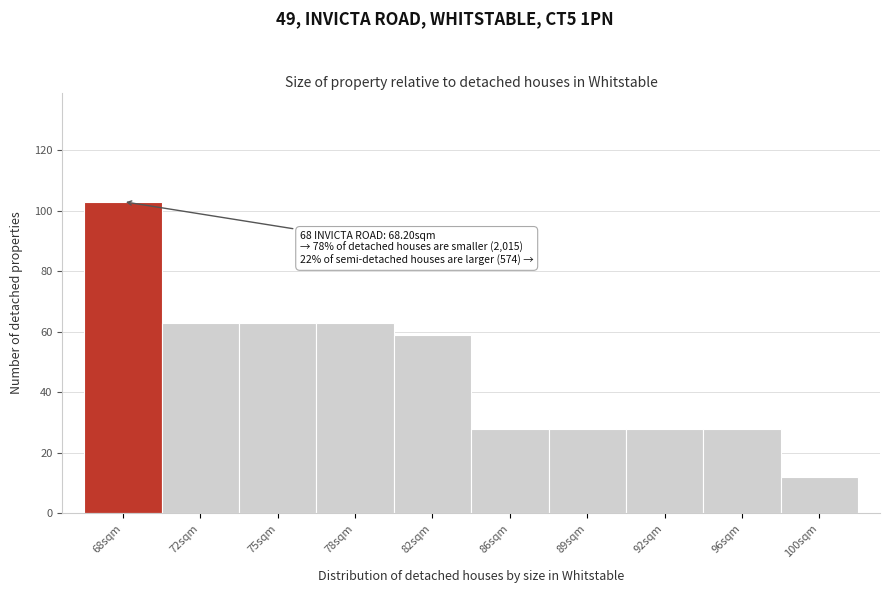

Reading left to right, extract all data points from this chart.

68sqm=103	72sqm=63	75sqm=63	78sqm=63	82sqm=59	86sqm=28	89sqm=28	92sqm=28	96sqm=28	100sqm=12